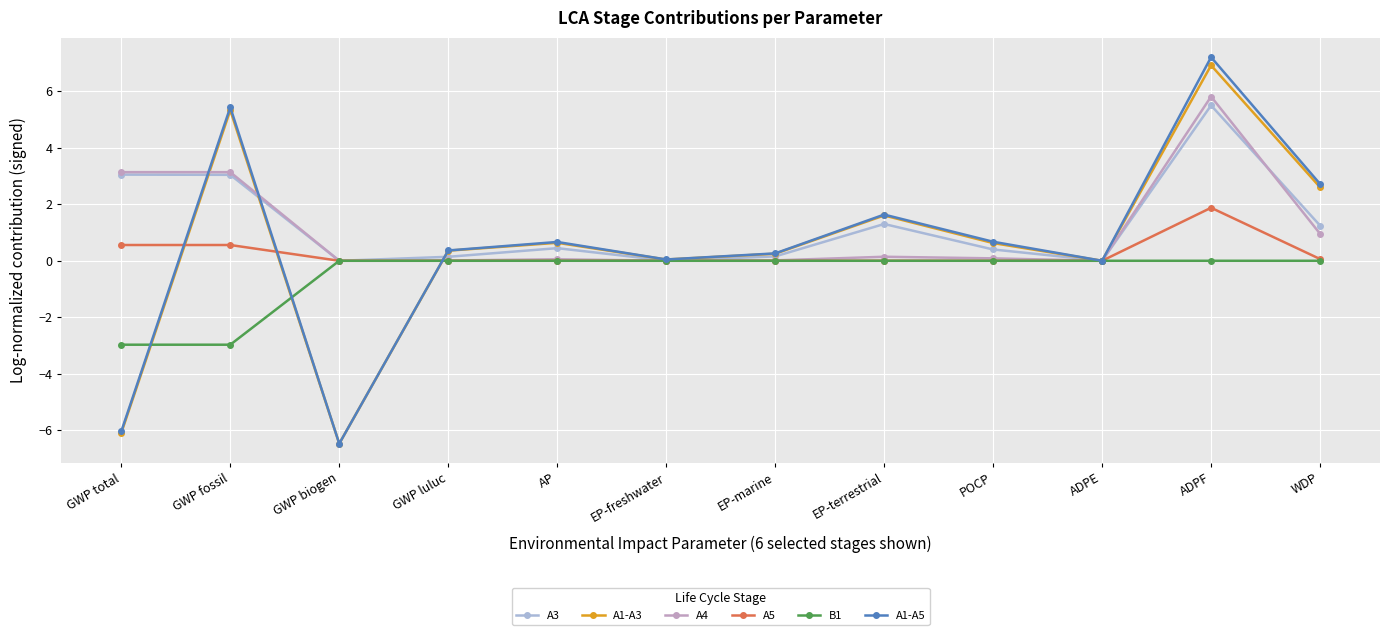

What is the label of the 11th point from the right?

GWP fossil